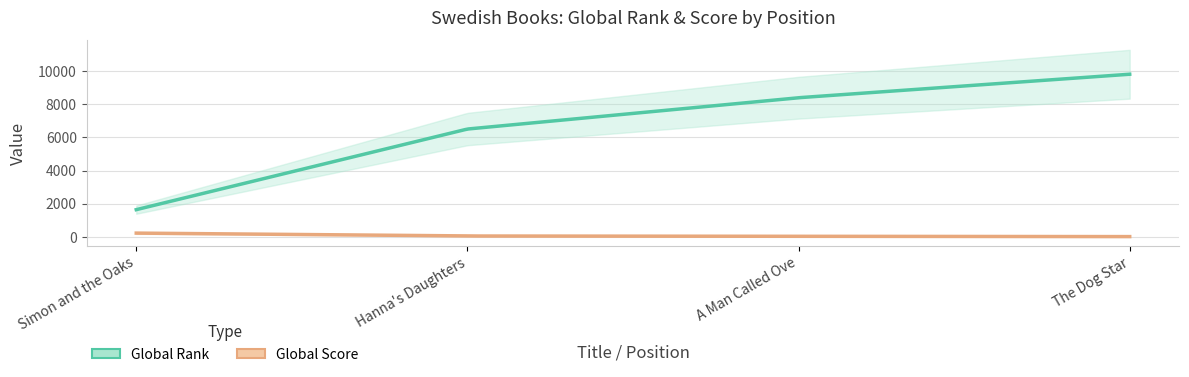

Reading right to left, extract all data points from this chart.

Global Rank: 4=9800	3=8385	2=6499	1=1644
Global Score: 4=22	3=38	2=58	1=232